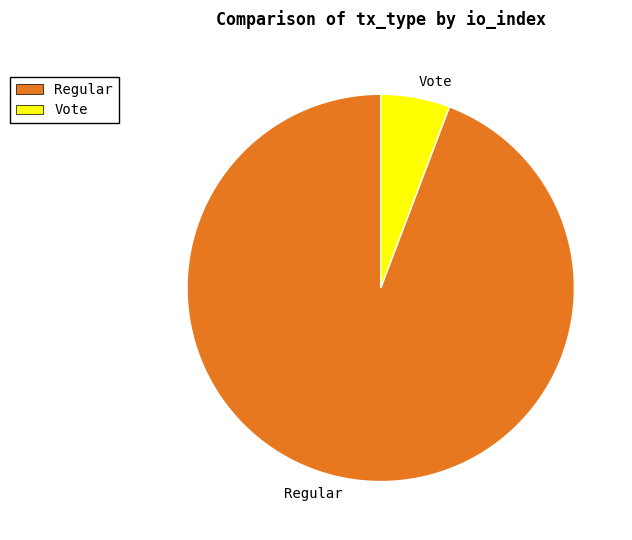

Which slice is the largest?

Regular